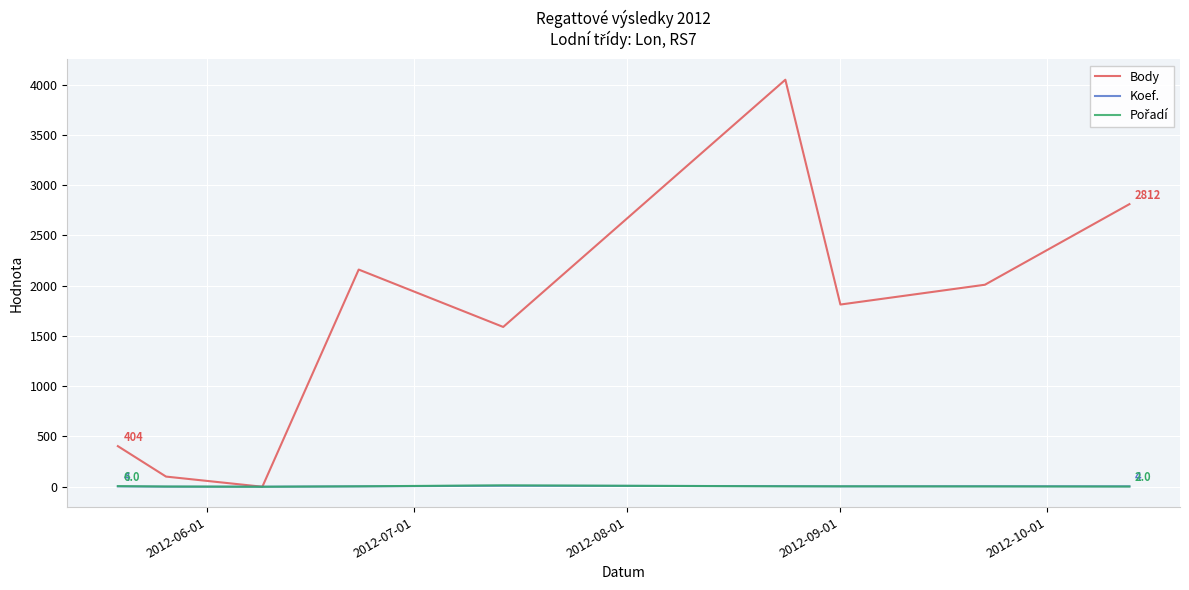

Which series has the largest total across all categories?

Body